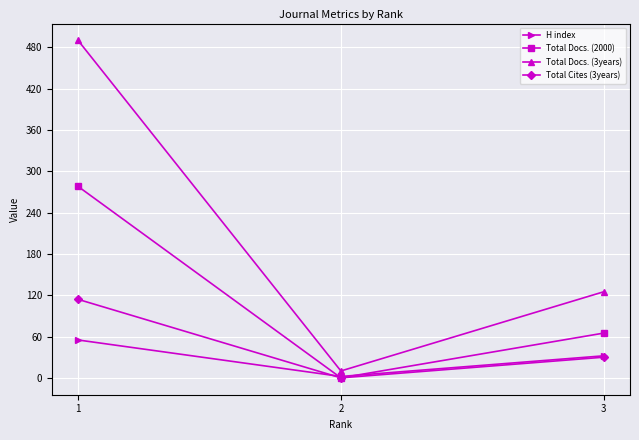

How many distinct data groups are displayed?

4